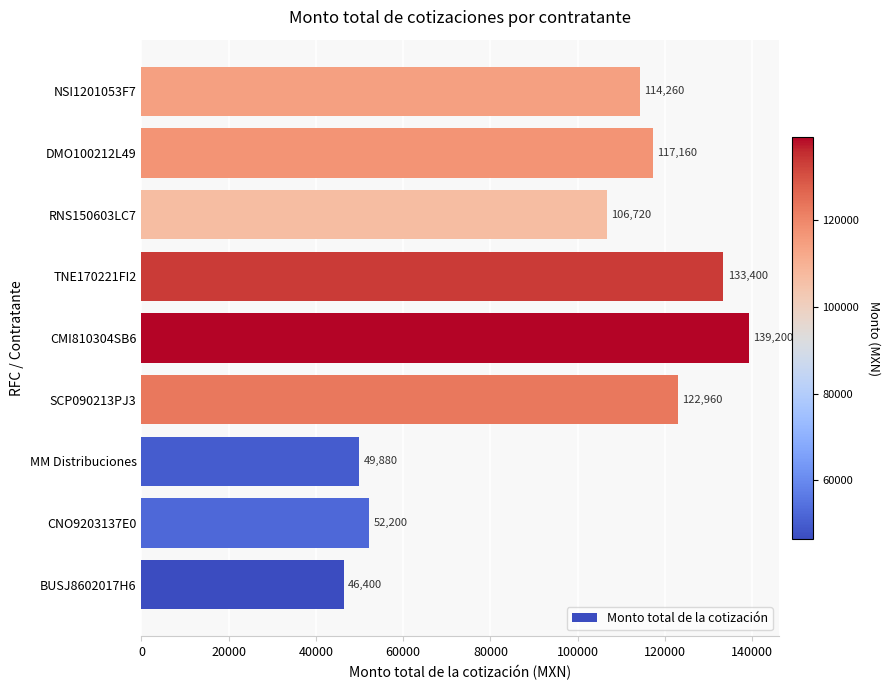

What is the change in value from BUSJ8602017H6 to SCP090213PJ3?

+76560